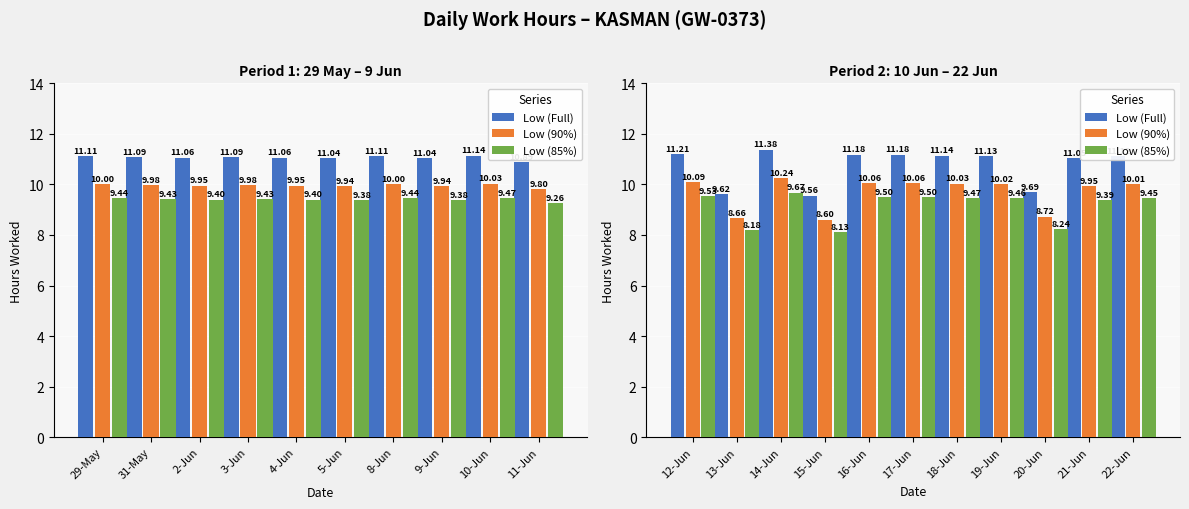

What is the maximum value for Low (90%)?

10.2